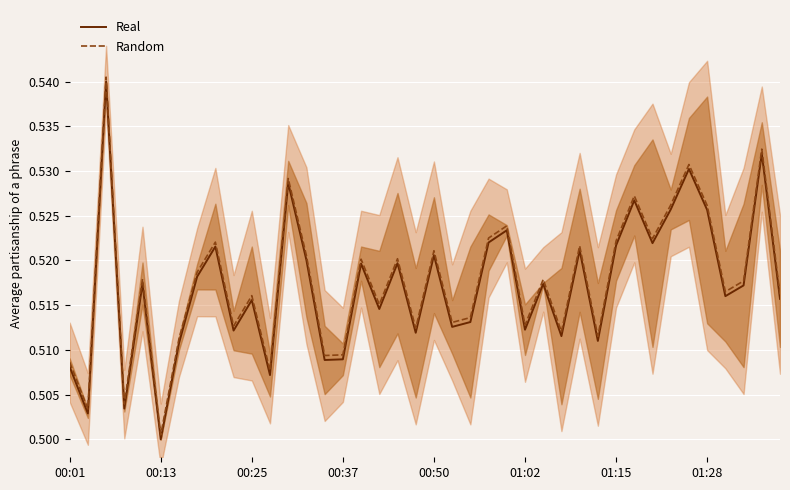

What is the label of the 40th point from the right?

00:01